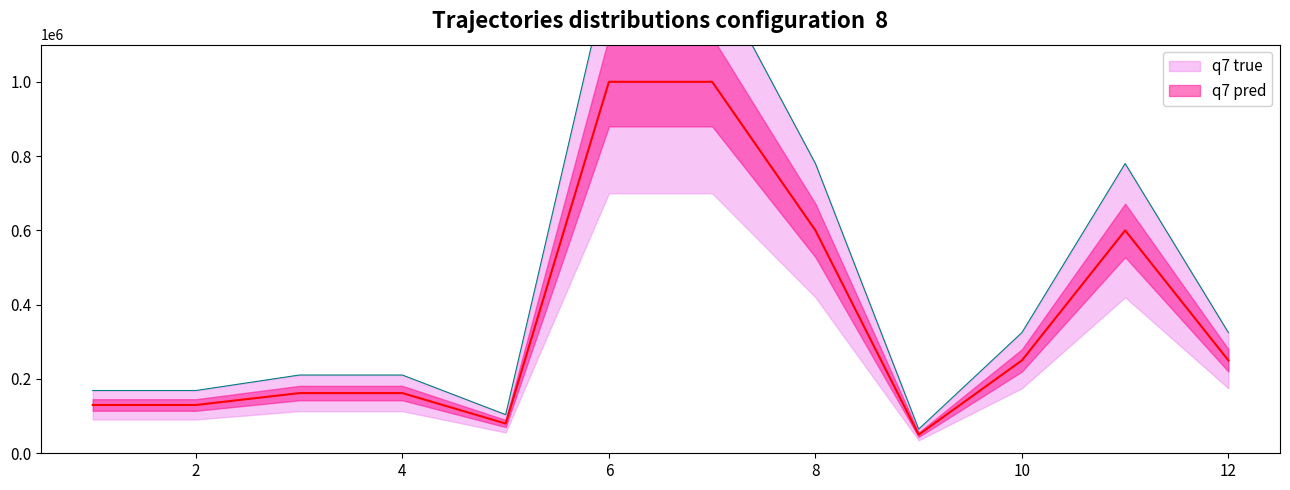

How many data points in q7 pred are less than 250000?

6